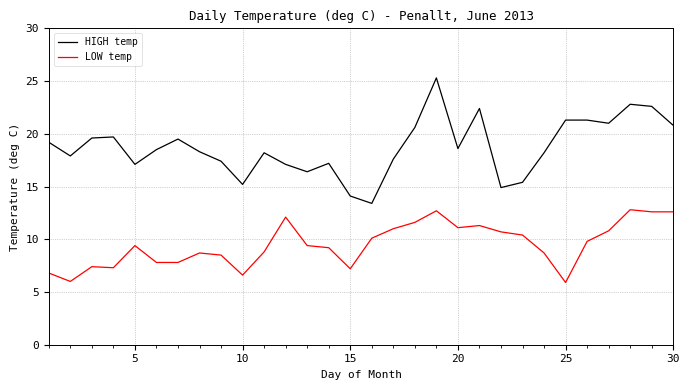

Which series has the largest range (max minus min)?

HIGH temp